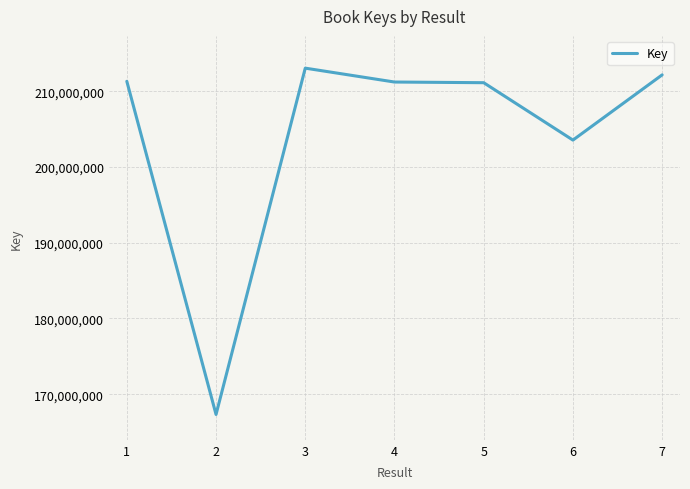

What is the greatest value displayed?

213065289